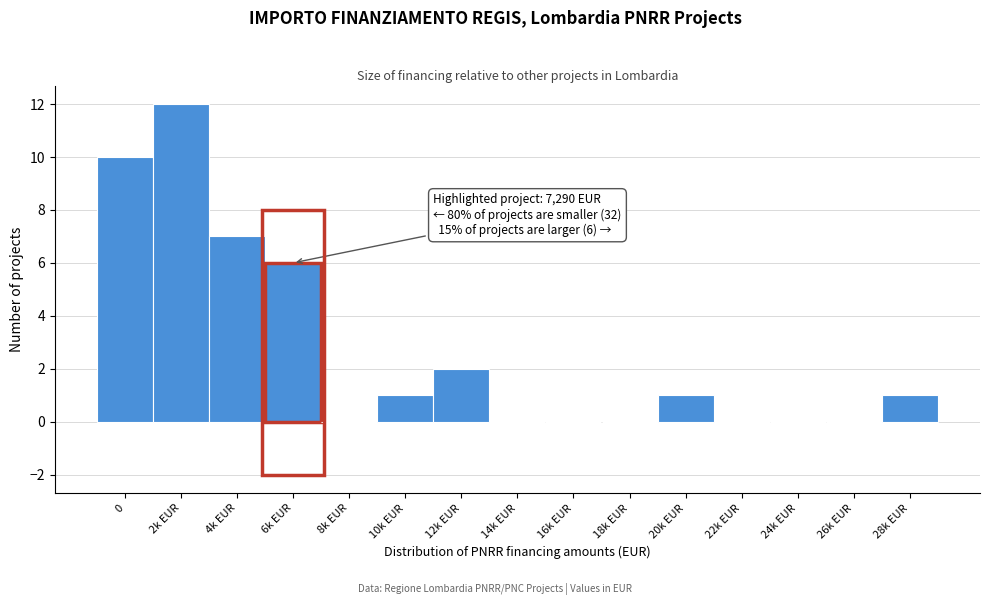

Reading left to right, list all the values displayed in this chart.

0=10	2k EUR=12	4k EUR=7	6k EUR=6	8k EUR=0	10k EUR=1	12k EUR=2	14k EUR=0	16k EUR=0	18k EUR=0	20k EUR=1	22k EUR=0	24k EUR=0	26k EUR=0	28k EUR=1